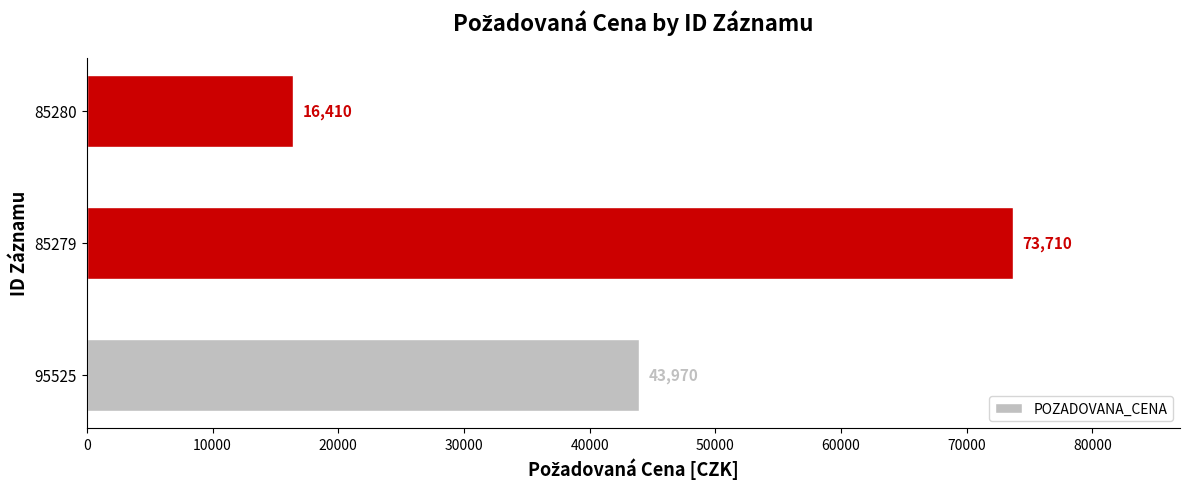

What is the difference between the maximum and second lowest values?

29740